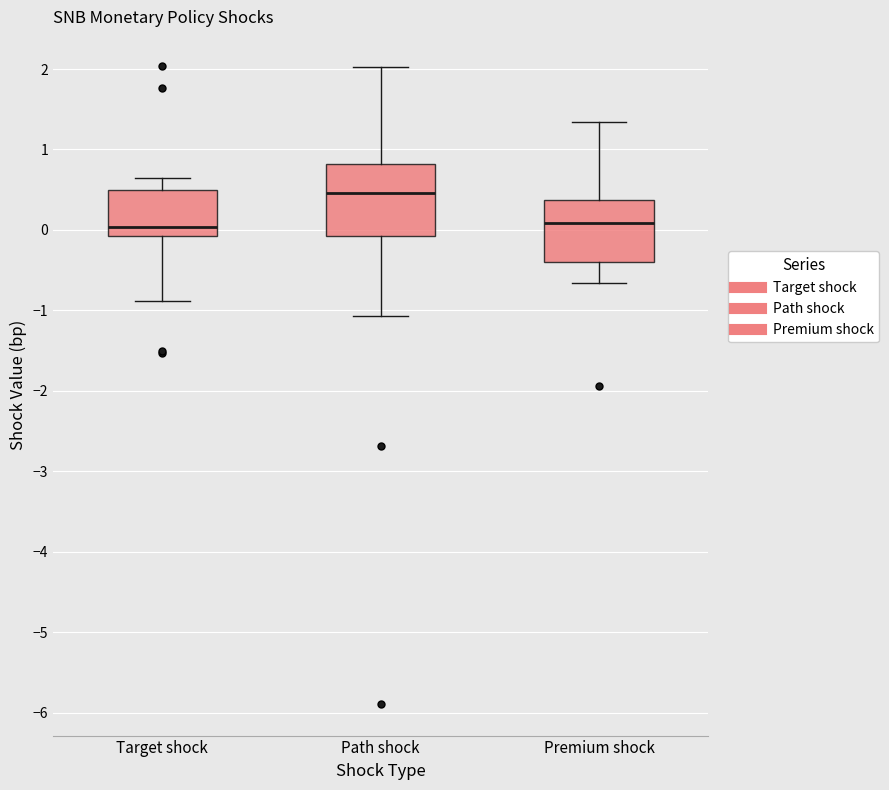

Reading left to right, read every box against the y-axis: the position of its median line, the range the box covers, and the ends of its whiskers. The values are not printed on the chart, so give them approximately, as read against the axis.

Target shock: median 0.0, box -0.1 to 0.5, whiskers -0.9 to 0.7
Path shock: median 0.5, box -0.1 to 0.8, whiskers -1.1 to 2.0
Premium shock: median 0.1, box -0.4 to 0.4, whiskers -0.7 to 1.3